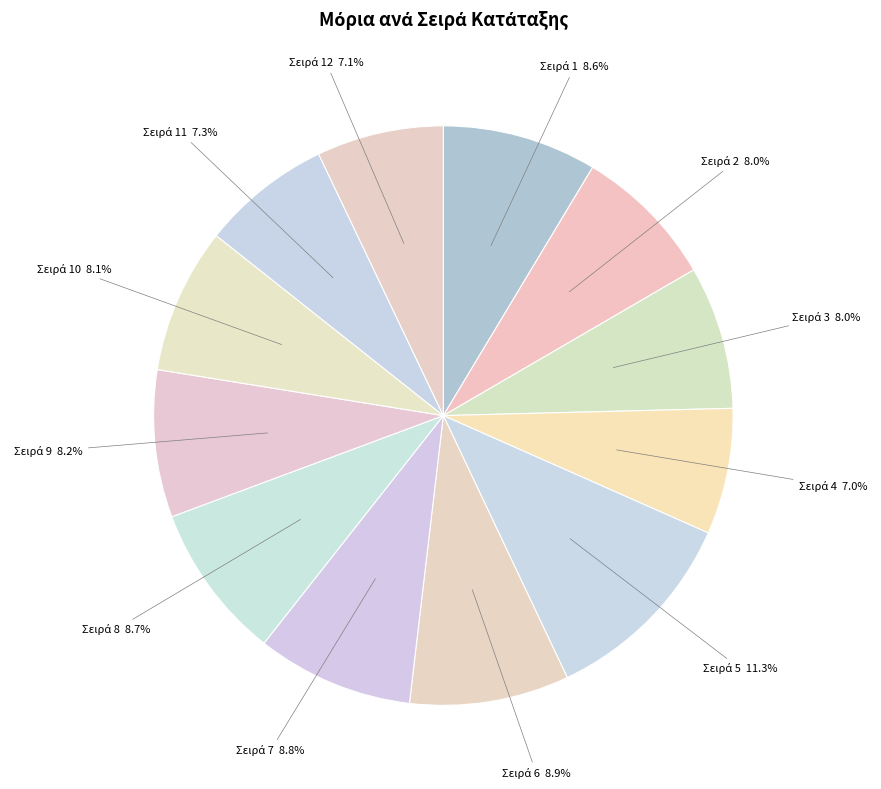

Which category has the biggest portion of the pie?

5